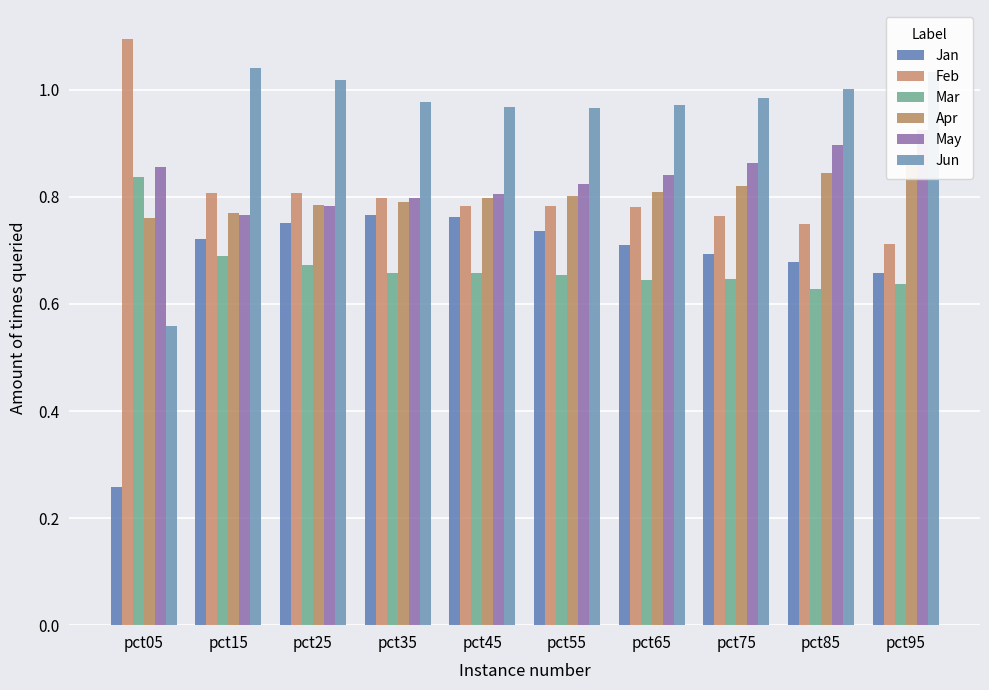

What is the sum of the May values at pct85 and pct45?

1.7